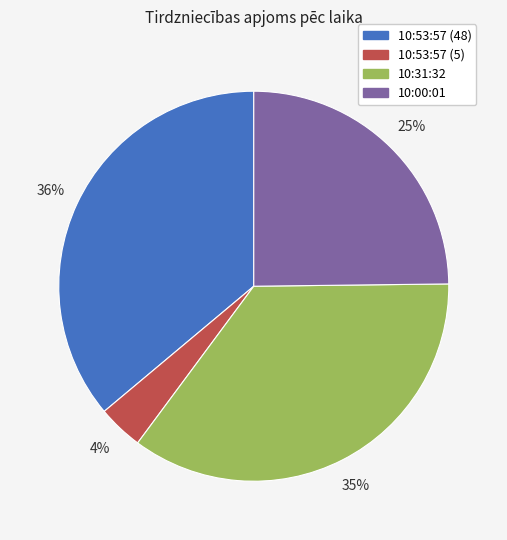

Is 10:00:01 the majority of the pie?

No